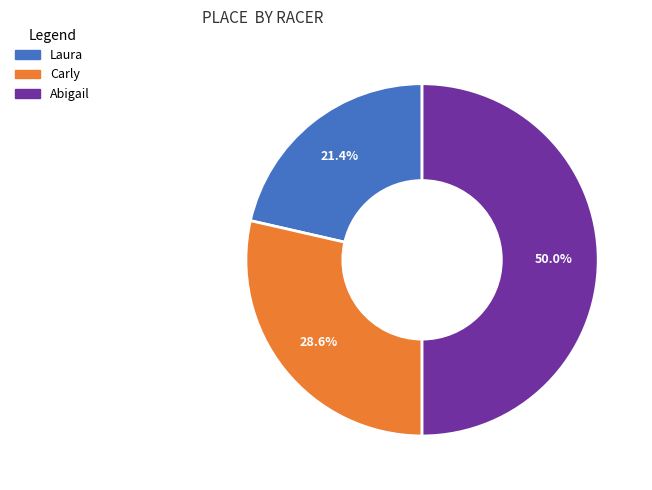

The Abigail slice represents 35% of the pie. True or false?

False